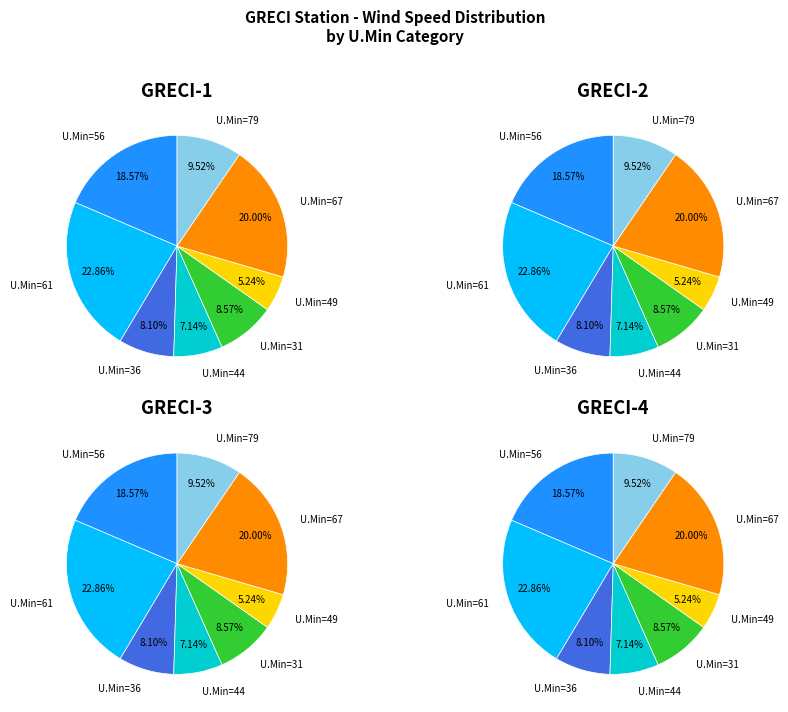

The 56 slice represents 19% of the pie. True or false?

True